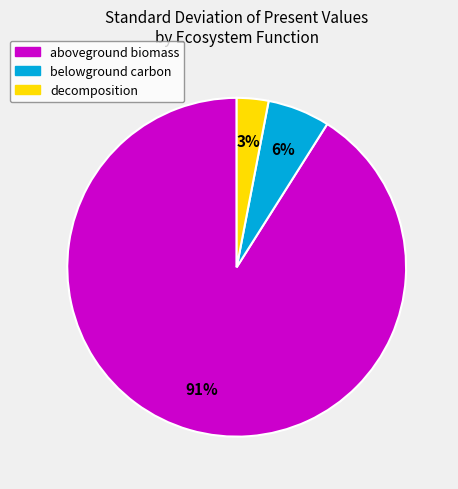

Is the sum of belowground carbon and decomposition greater than half?

No